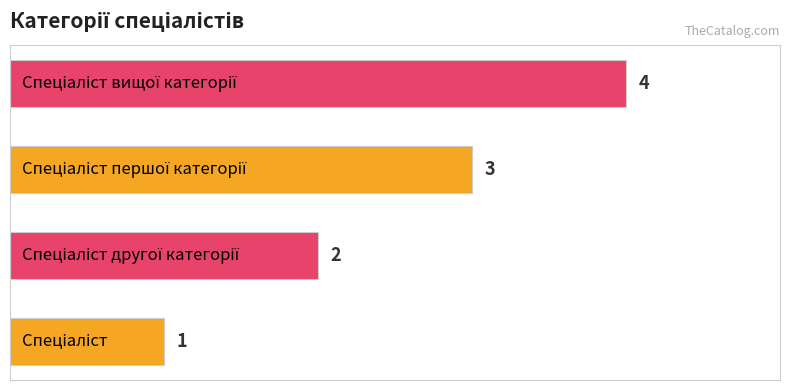

What is the greatest value displayed?

4